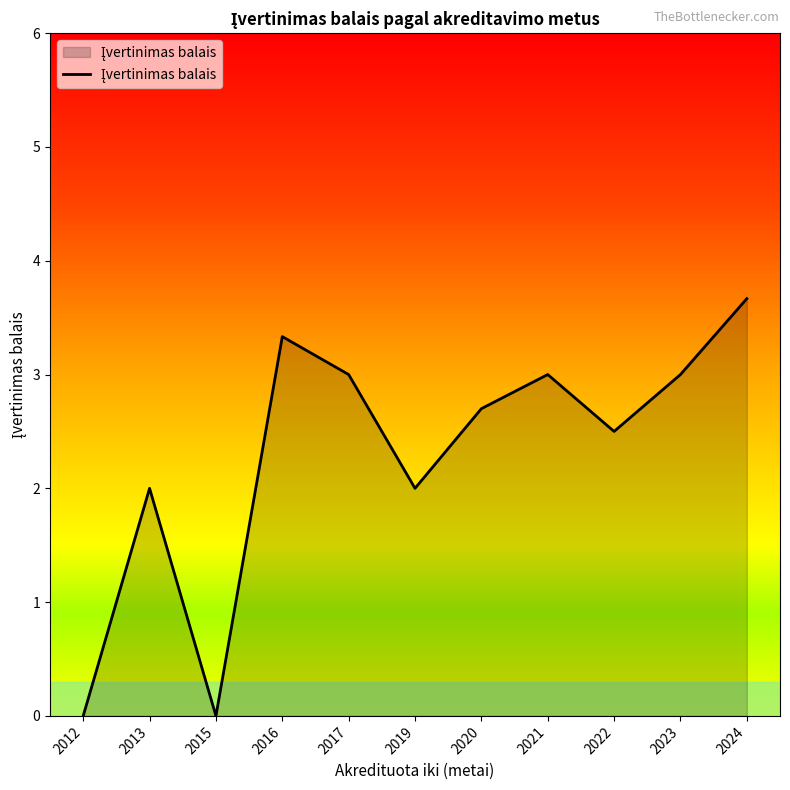

Which has a higher value, 2024 or 2012?

2024